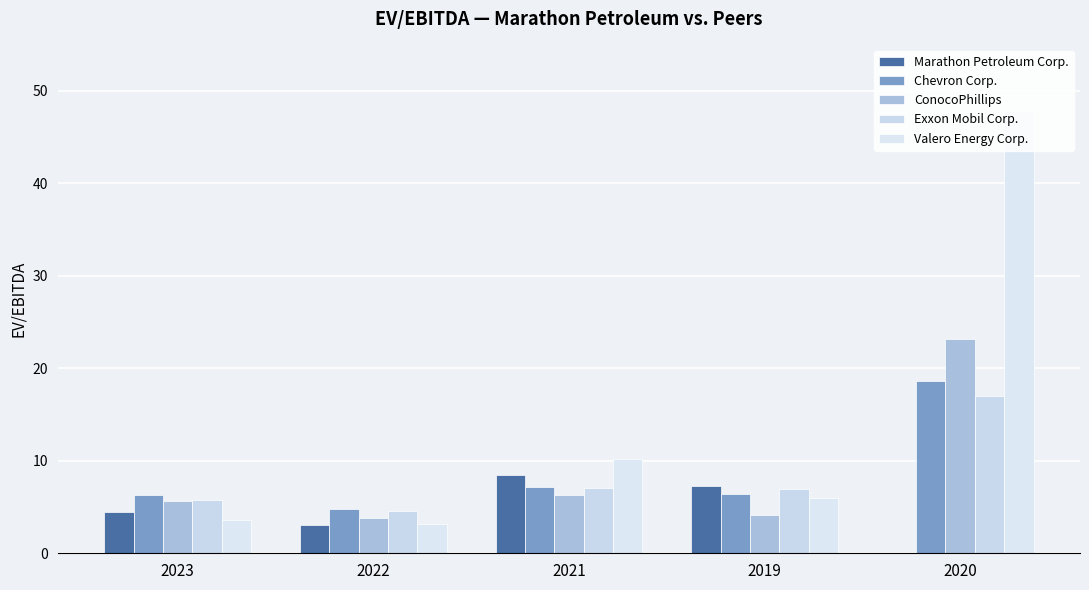

Where does the Valero Energy Corp. series first go above 6?

2021